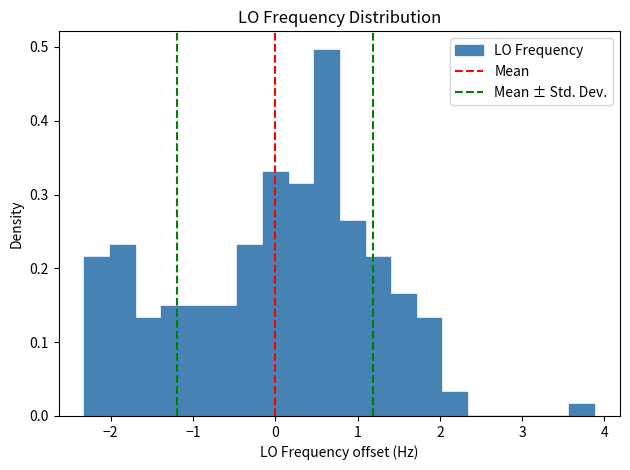

Read against the x-axis, roughly where is the centre of the tallest bar?

0.6